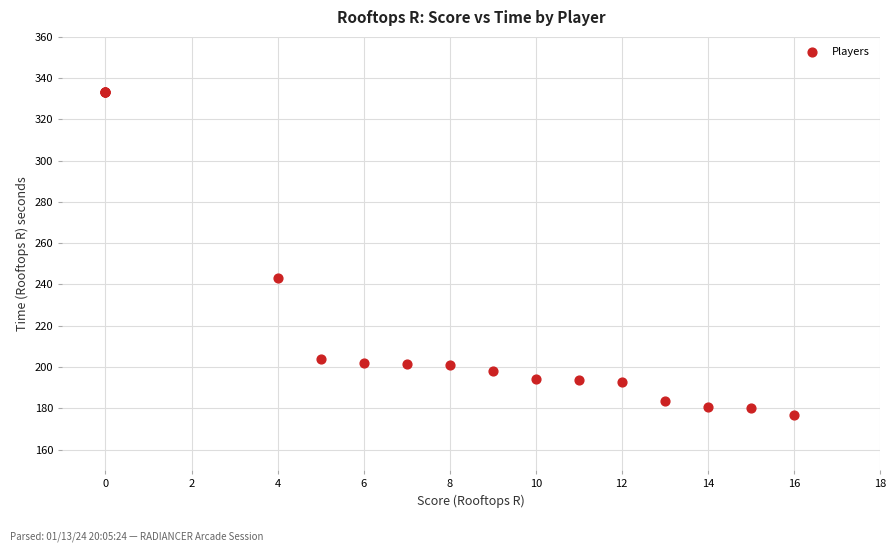

What Y value in the scatter plot is closest to 254?

243.1